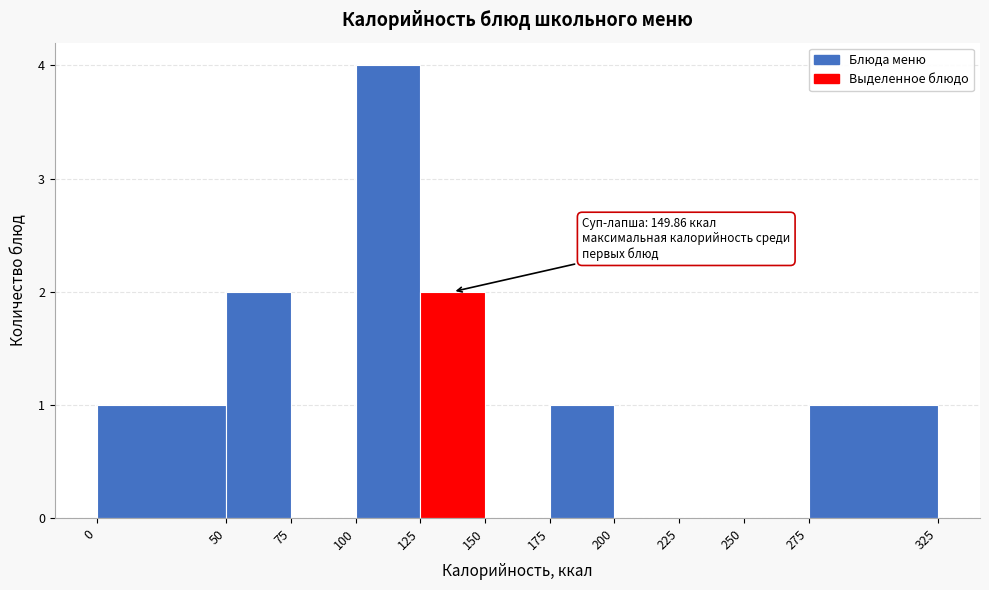

Which range on the x-axis has the tallest bar?

100 to 125